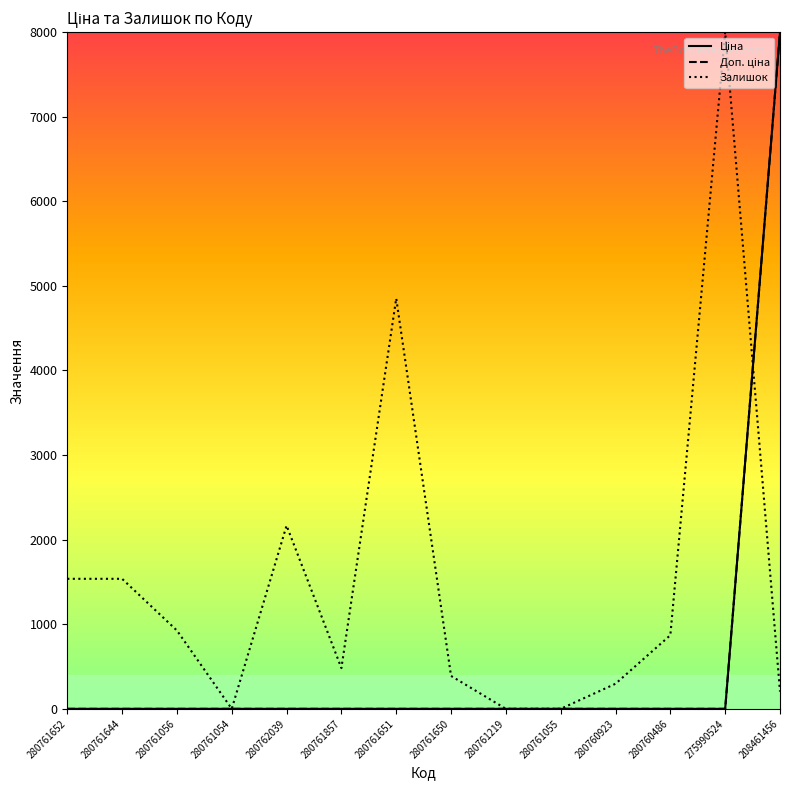

Rank the series at 280761650 from highest to lowest value.

Залишок, Ціна, Доп. ціна